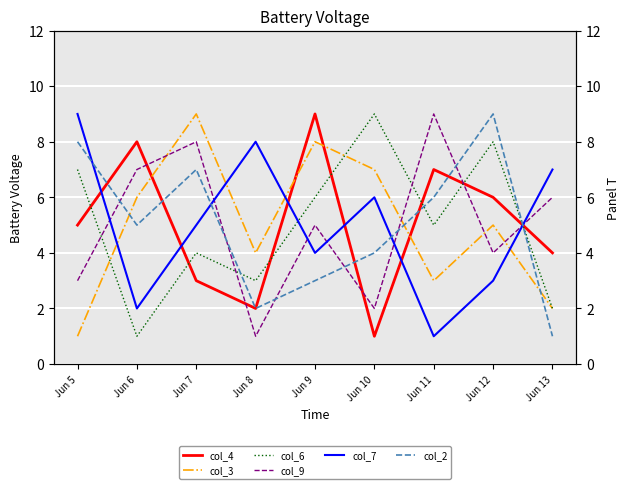

How many series are shown in this chart?

6